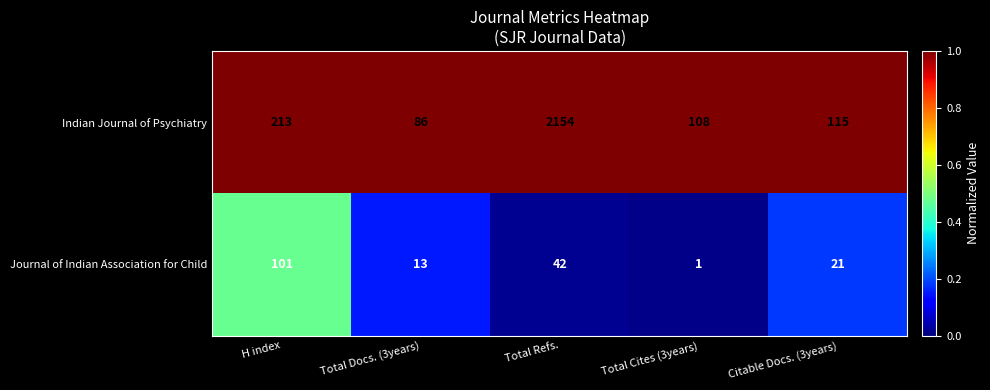

Which series has the largest range (max minus min)?

Indian Journal of Psychiatry